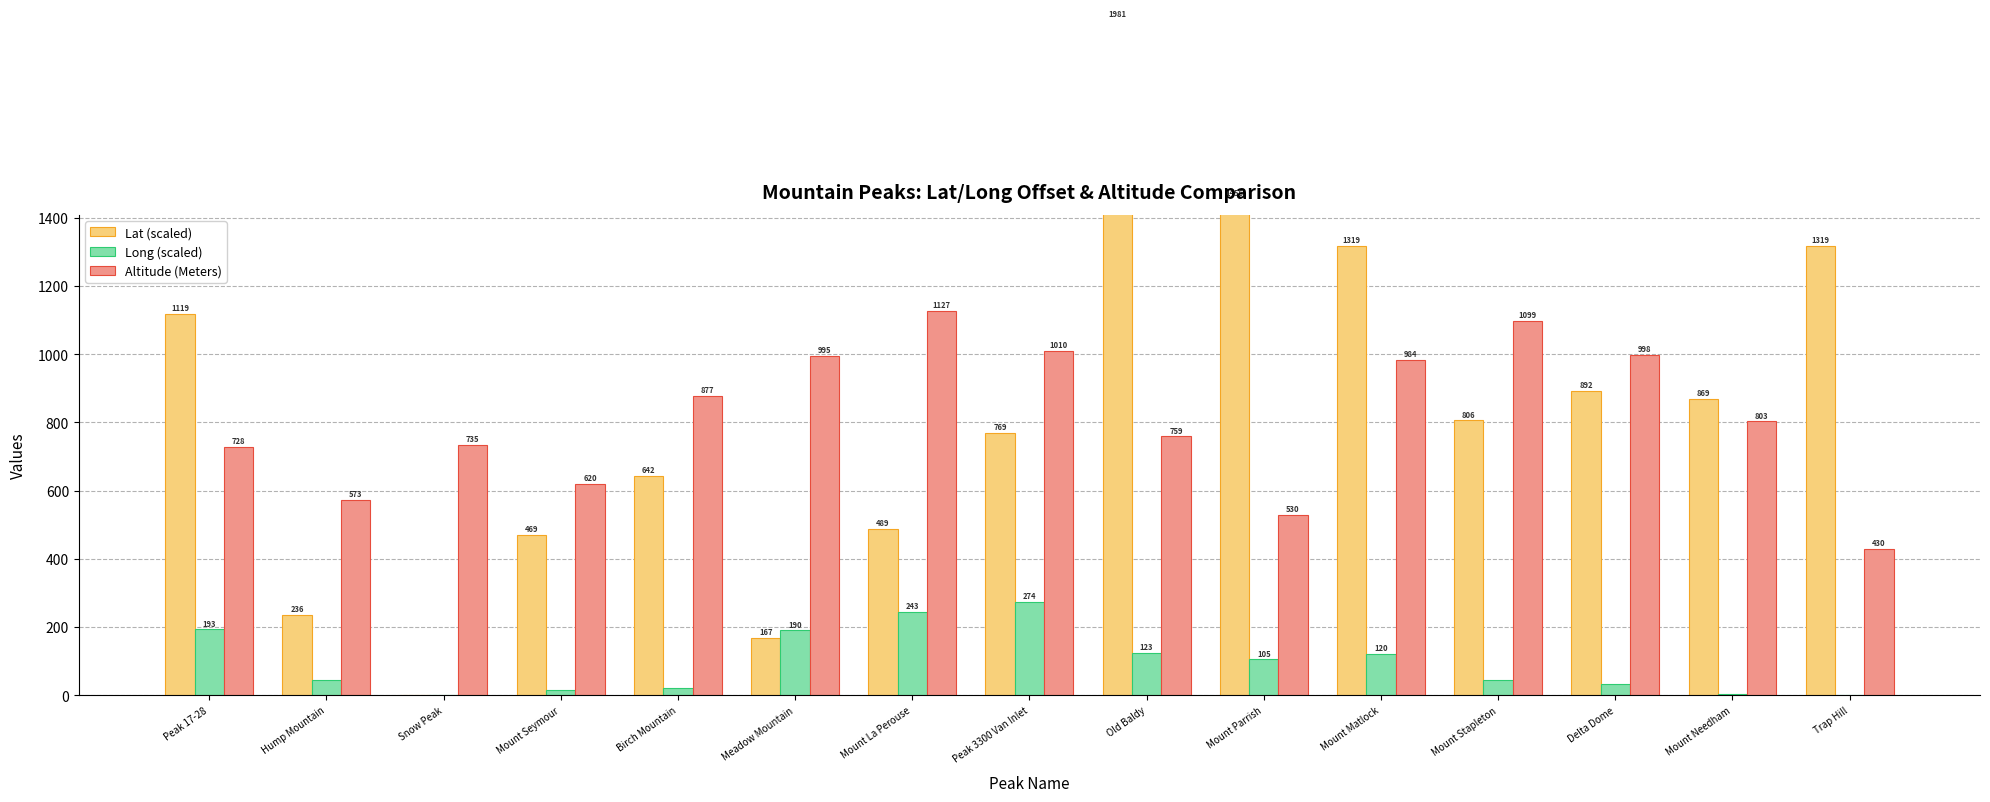

Count the number of categories in the chart.

15